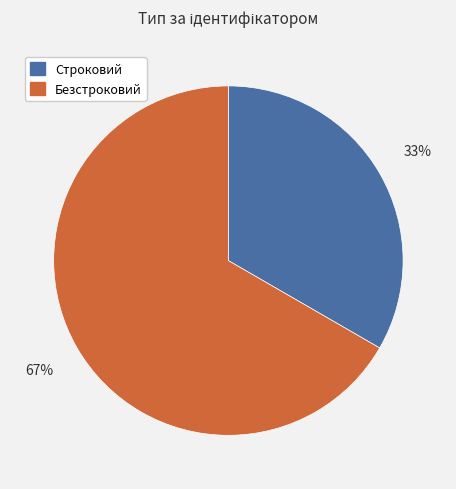

Between Строковий and Безстроковий, which is larger?

Безстроковий